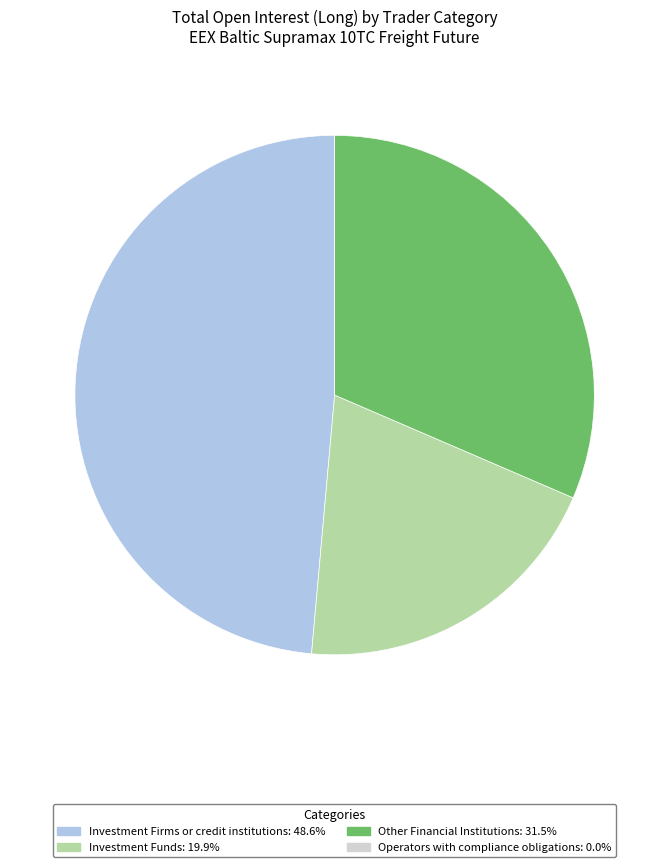

Do Investment Firms or credit institutions and Other Financial Institutions together represent more than half of the pie?

Yes